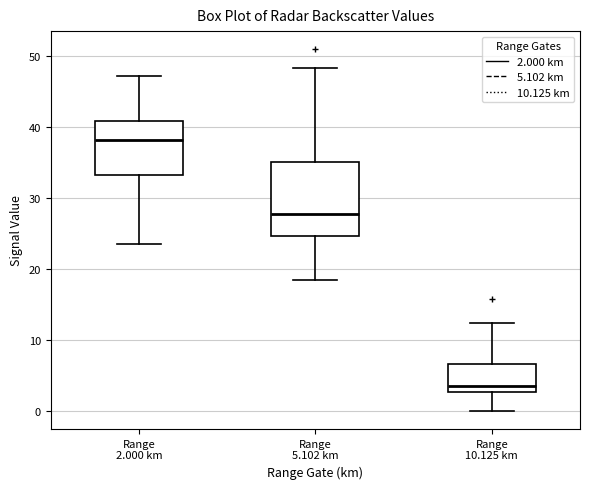

Which box's median line is the highest?

Range 2.000 km